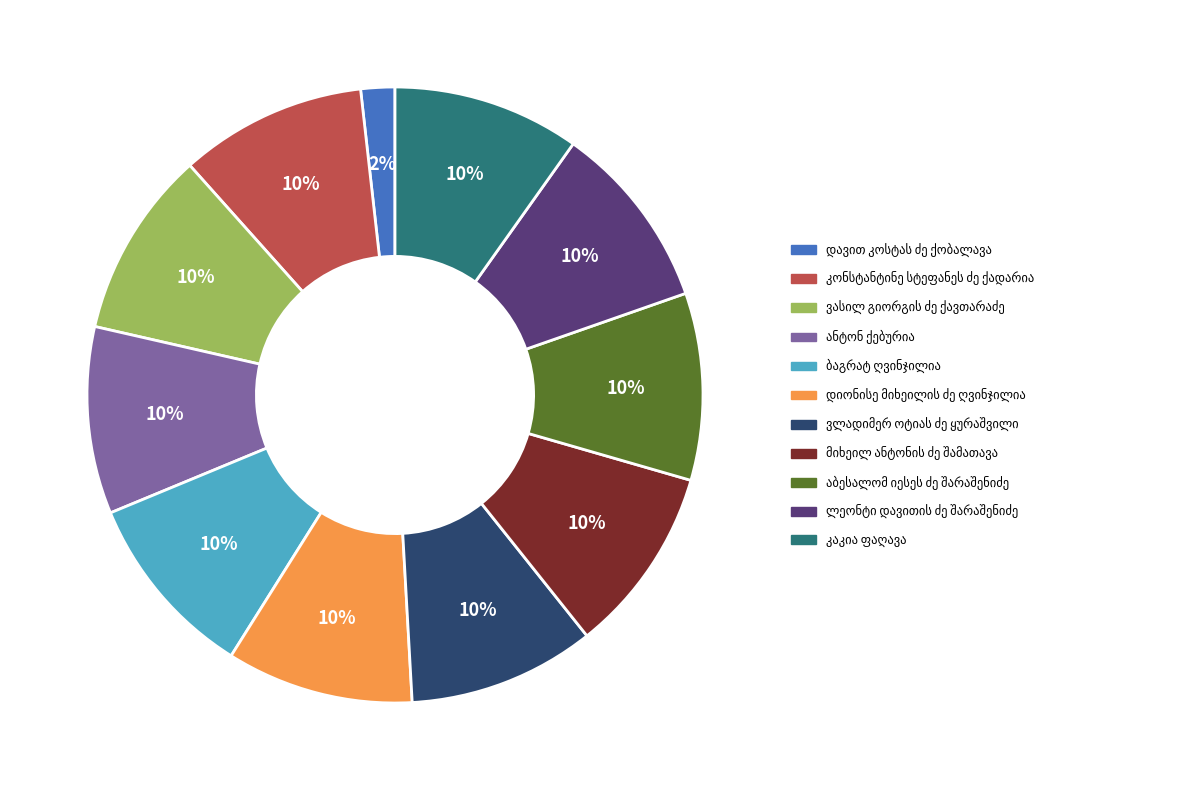

To the nearest percent, what is the difference between the largest and smallest slice percentages?

8%